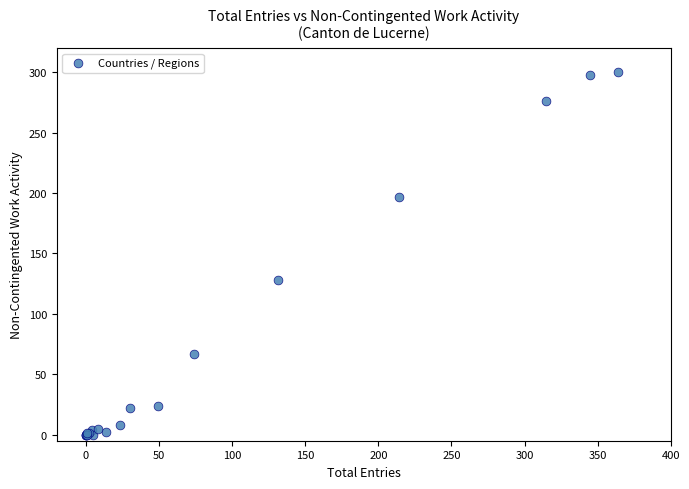

What Y value in the scatter plot is closest to 150?

128